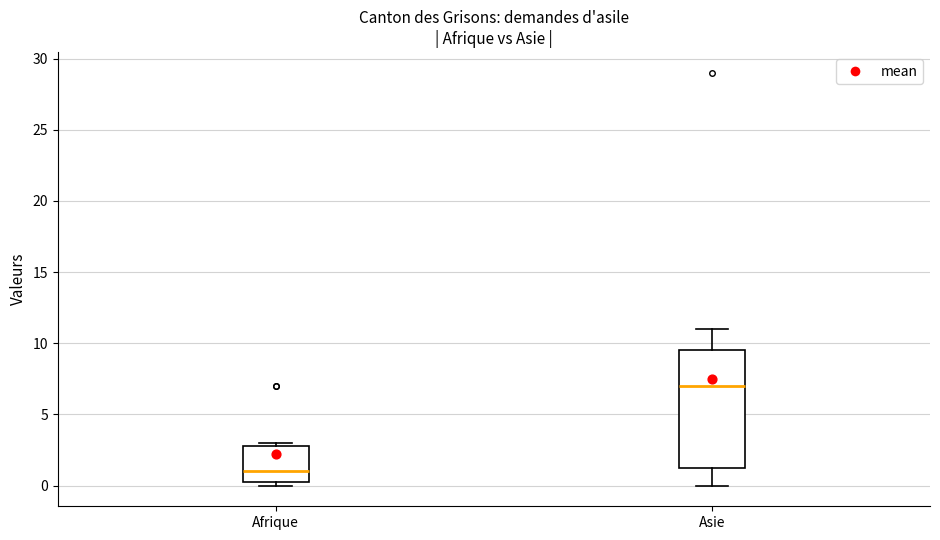

Where is the upper edge of the box for Asie on the y-axis? The values are not printed on the chart, so give them approximately, as read against the axis.

9.5